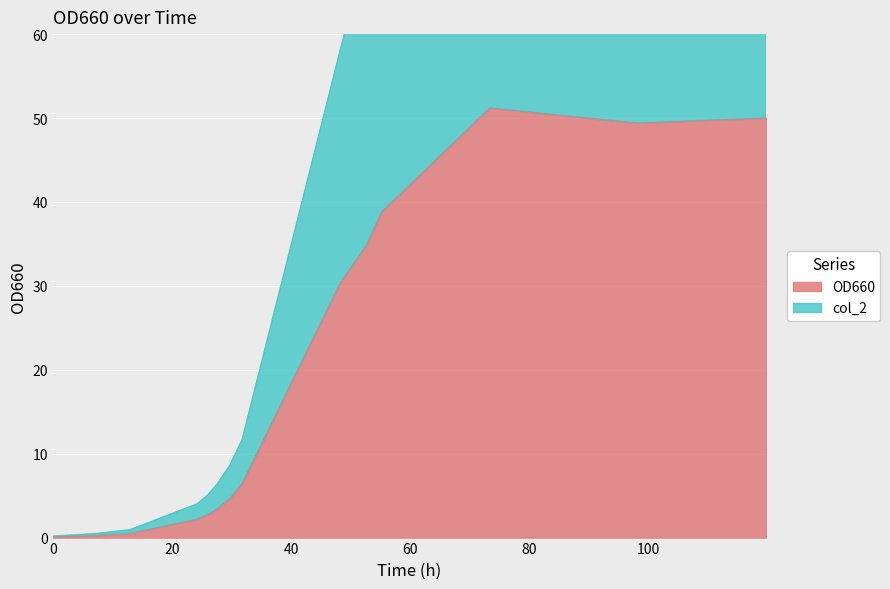

At which label does OD660 reach its peak?

73.31